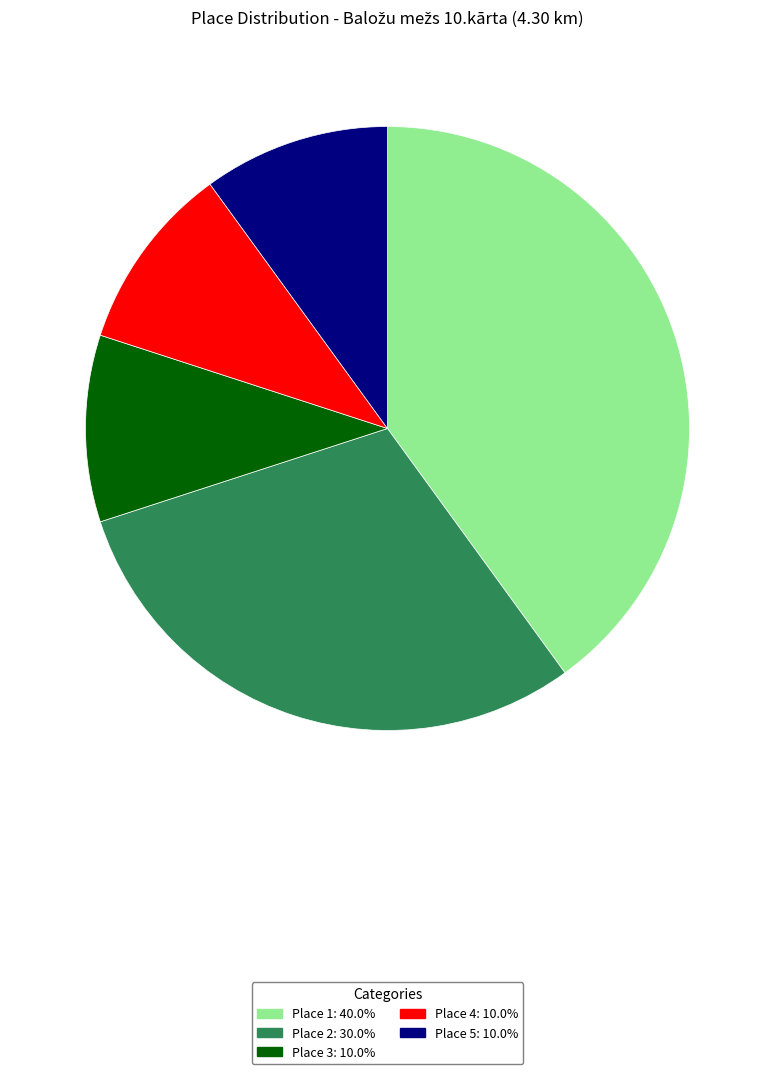

Count the number of slices in the pie.

5